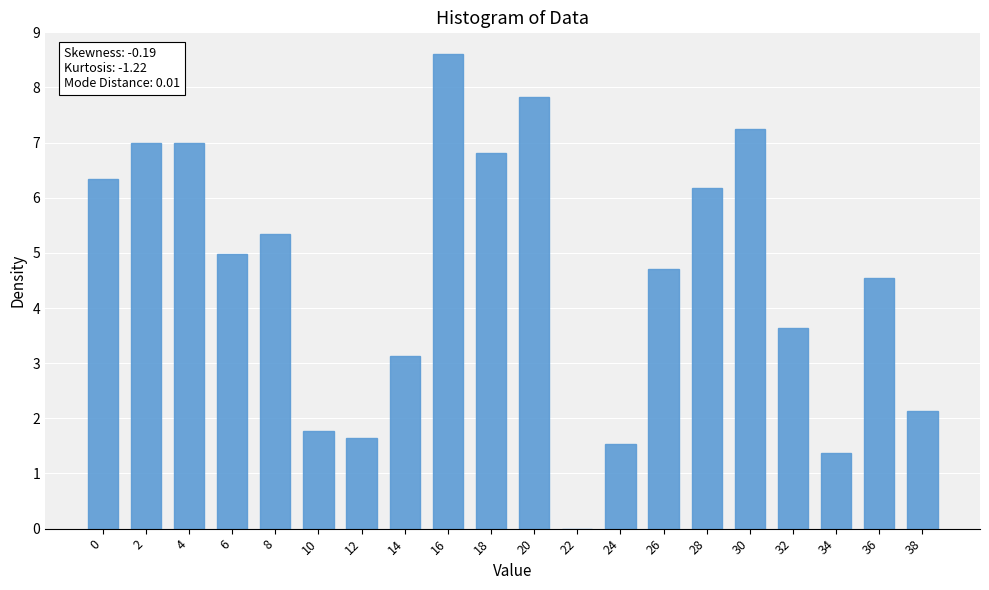

How many data points are above 4?

12